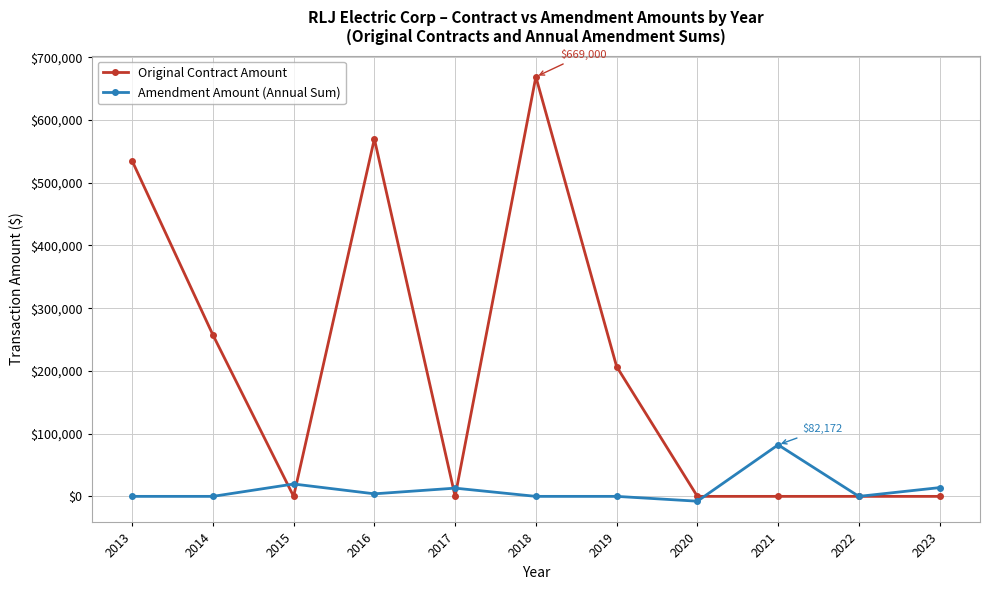

What is the maximum value shown in the chart?

669000.0